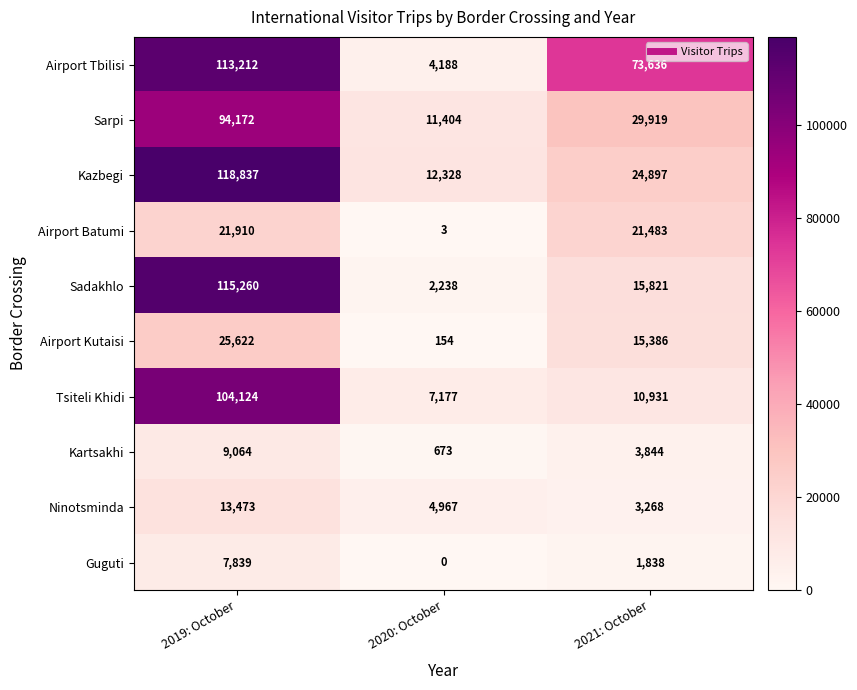

The Airport Batumi series shows 21483 at 2021: October. True or false?

True